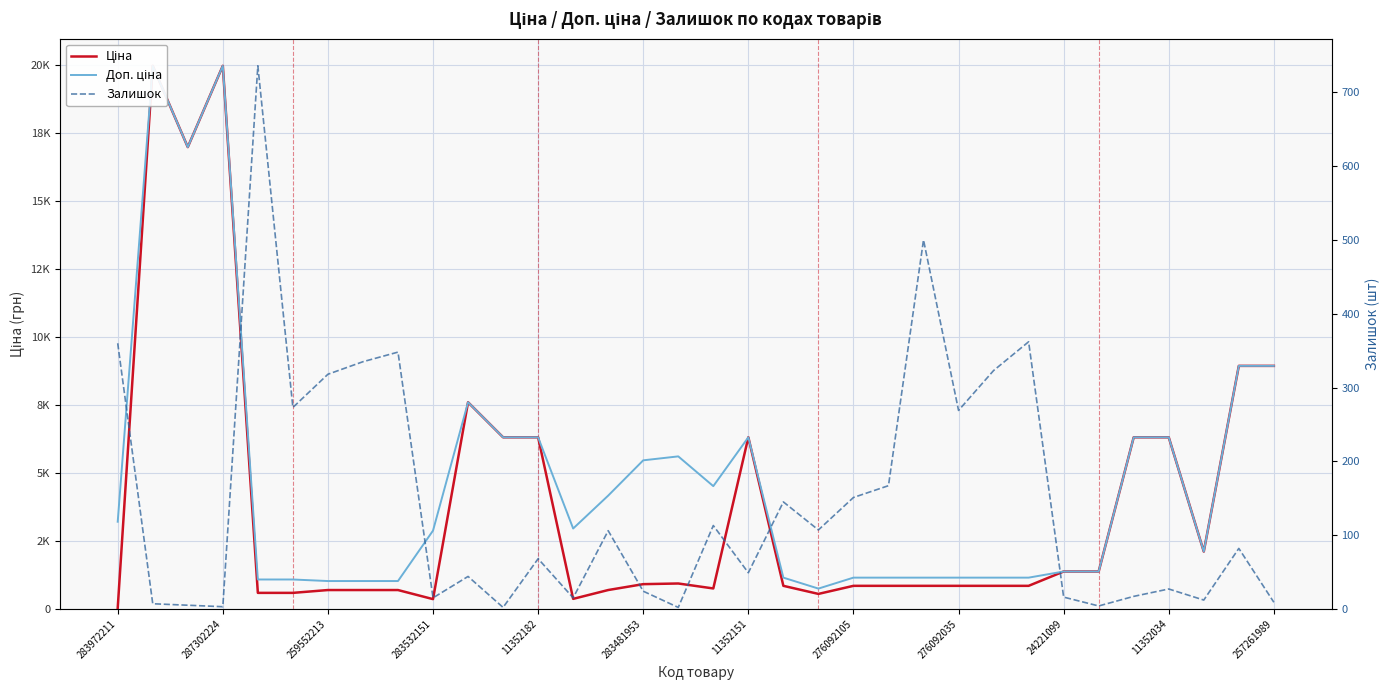

Between which two adjacent categories do Залишок and Ціна first intersect?

283972211 and 287302224